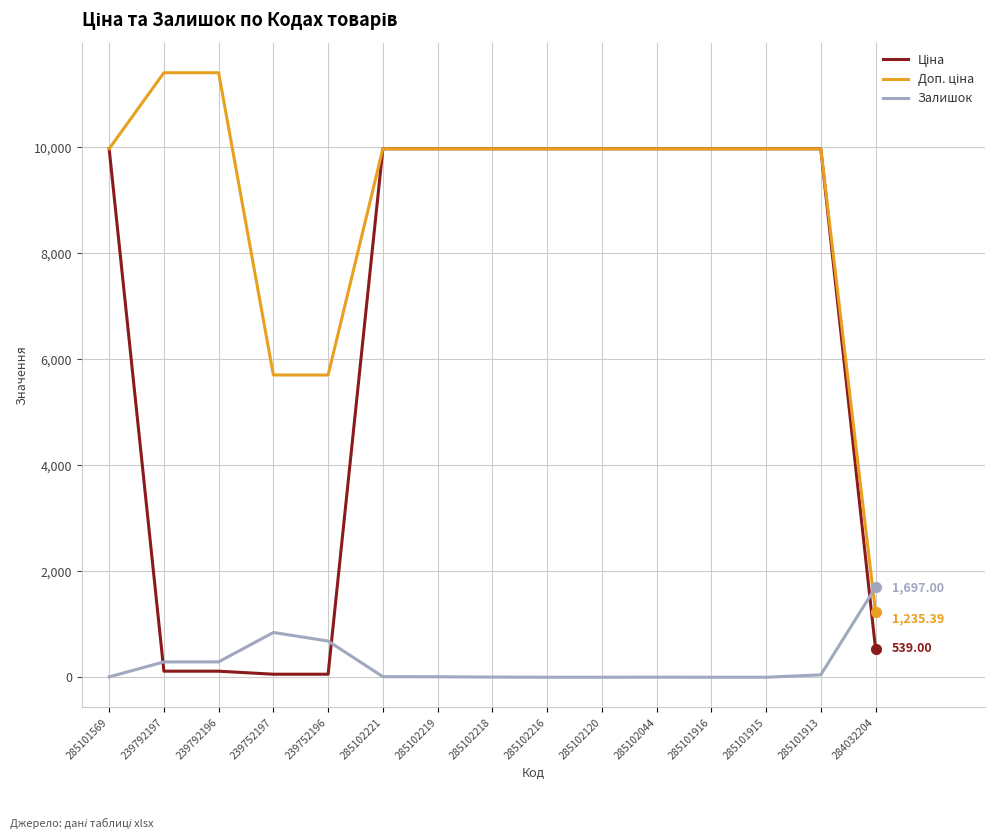

What position from the left is 285102221?

6